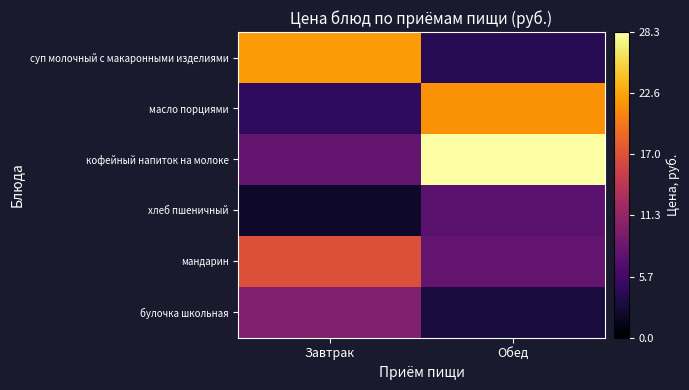

What is the difference between the highest and lowest values at Завтрак?

19.9